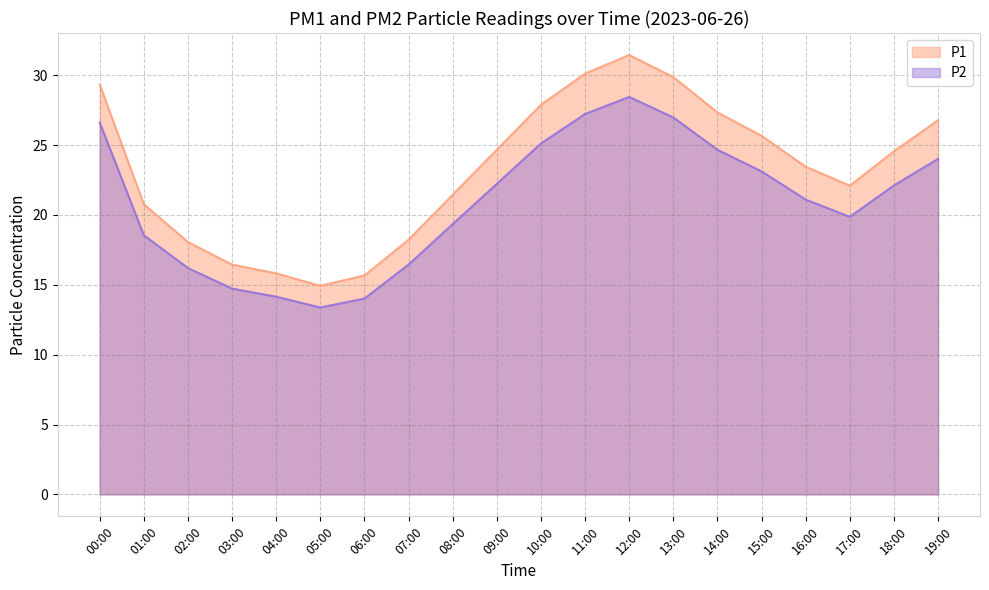

How many lines are shown in the chart?

2